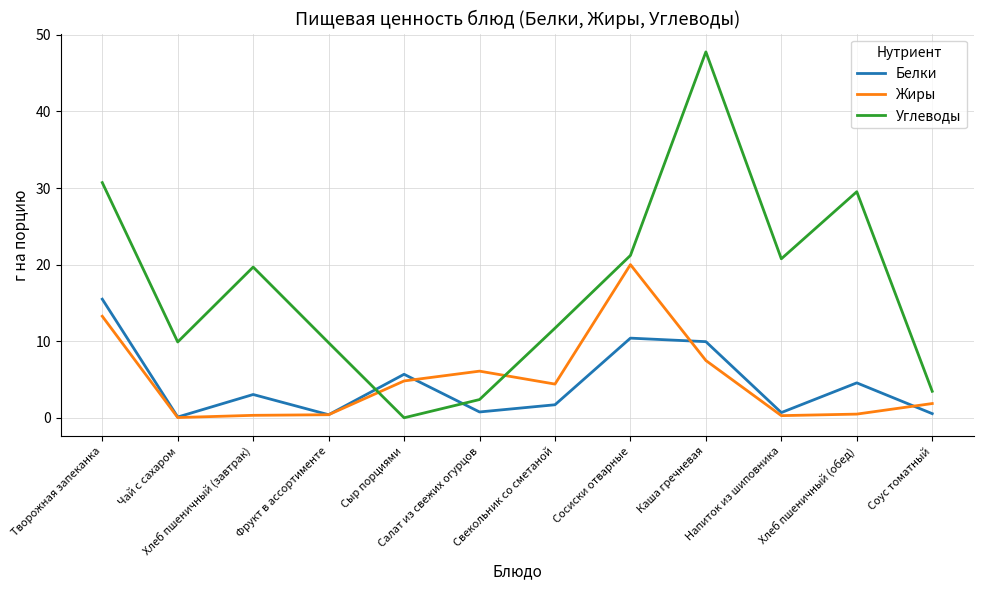

Which series has the widest spread of values?

Углеводы